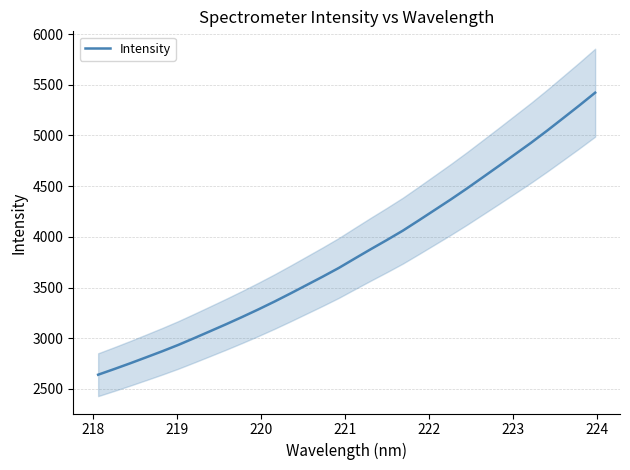

What is the highest value of the Intensity series?

5421.8